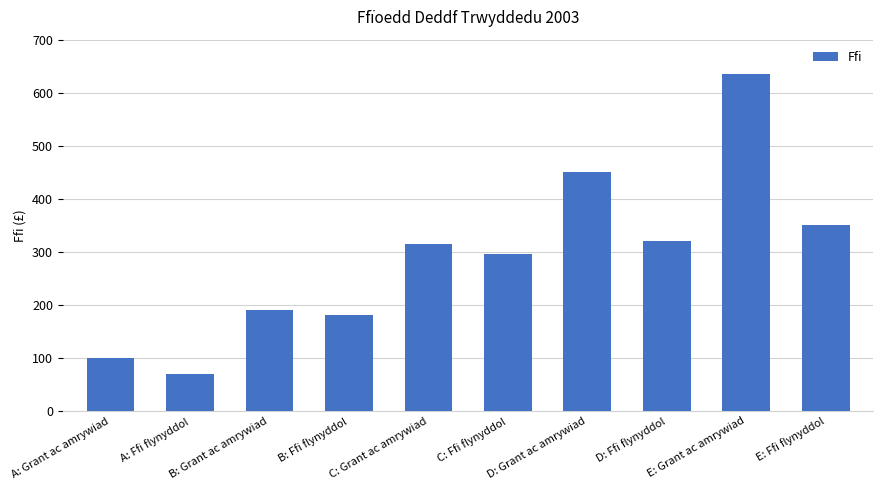

True or false: the data shows 102 at D: Grant ac amrywiad.

False